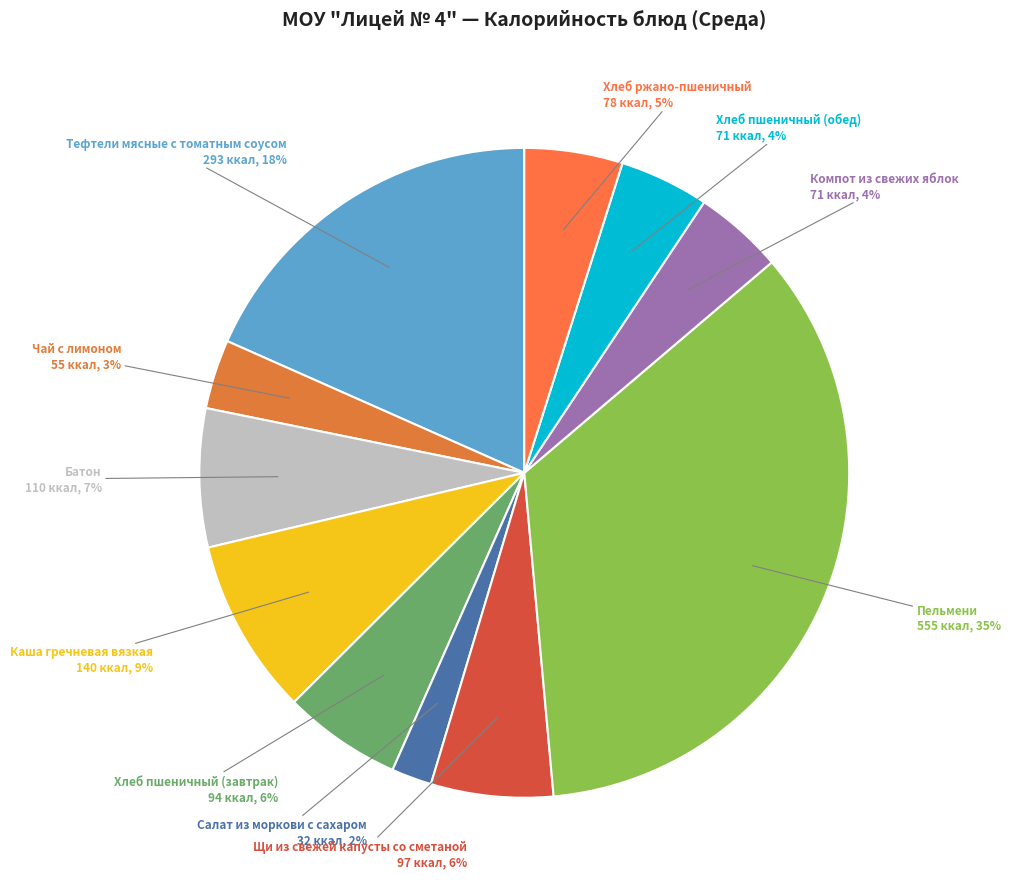

Which slice is the largest?

Пельмени